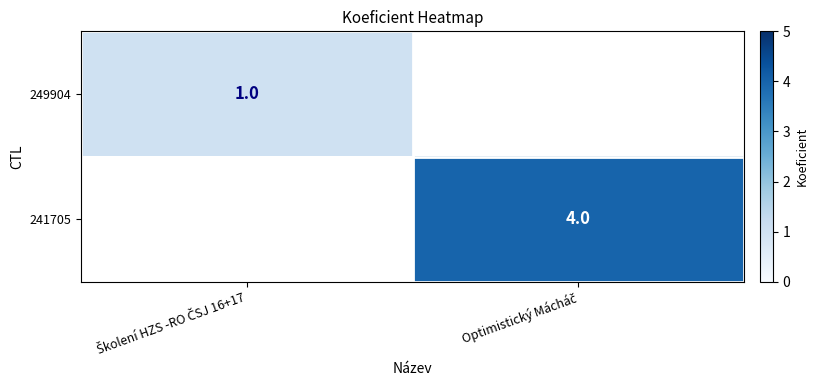

How many positive values does the 249904 series have?

1